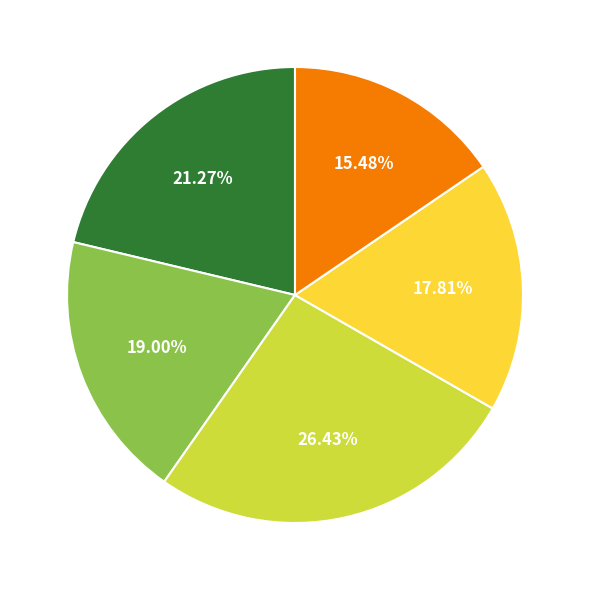

Does any single category account for the majority?

No